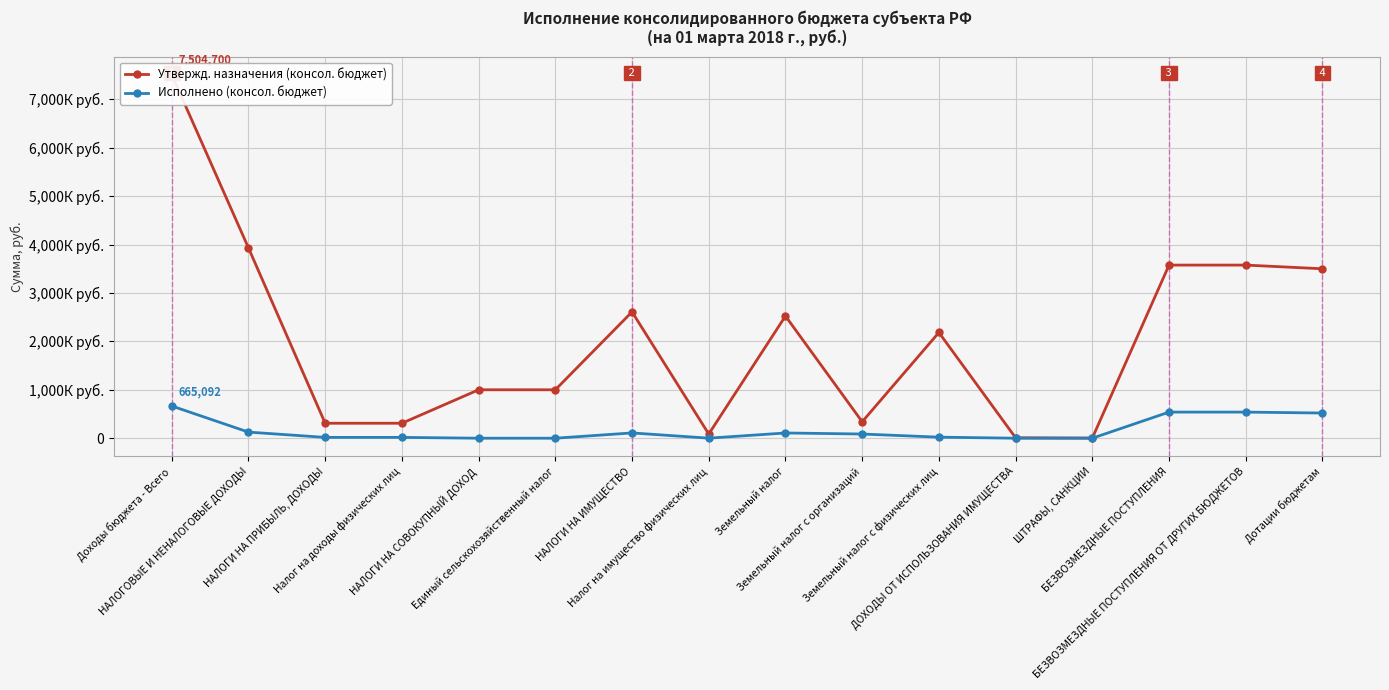

Reading left to right, what are all the values shown in this chart?

Утвержд. назначения (консол. бюджет): 7504700.0	3929800.0	309100.0	309100.0	1000000.0	1000000.0	2608700.0	86000.0	2522700.0	339600.0	2183100.0	9000.0	3000.0	3574900.0	3574900.0	3498900.0
Исполнено (консол. бюджет): 665092.5	125942.5	16961.3	16961.3	0.0	0.0	108981.2	1014.6	107966.6	86446.0	21520.5	0.0	0.0	539150.0	539150.0	520000.0